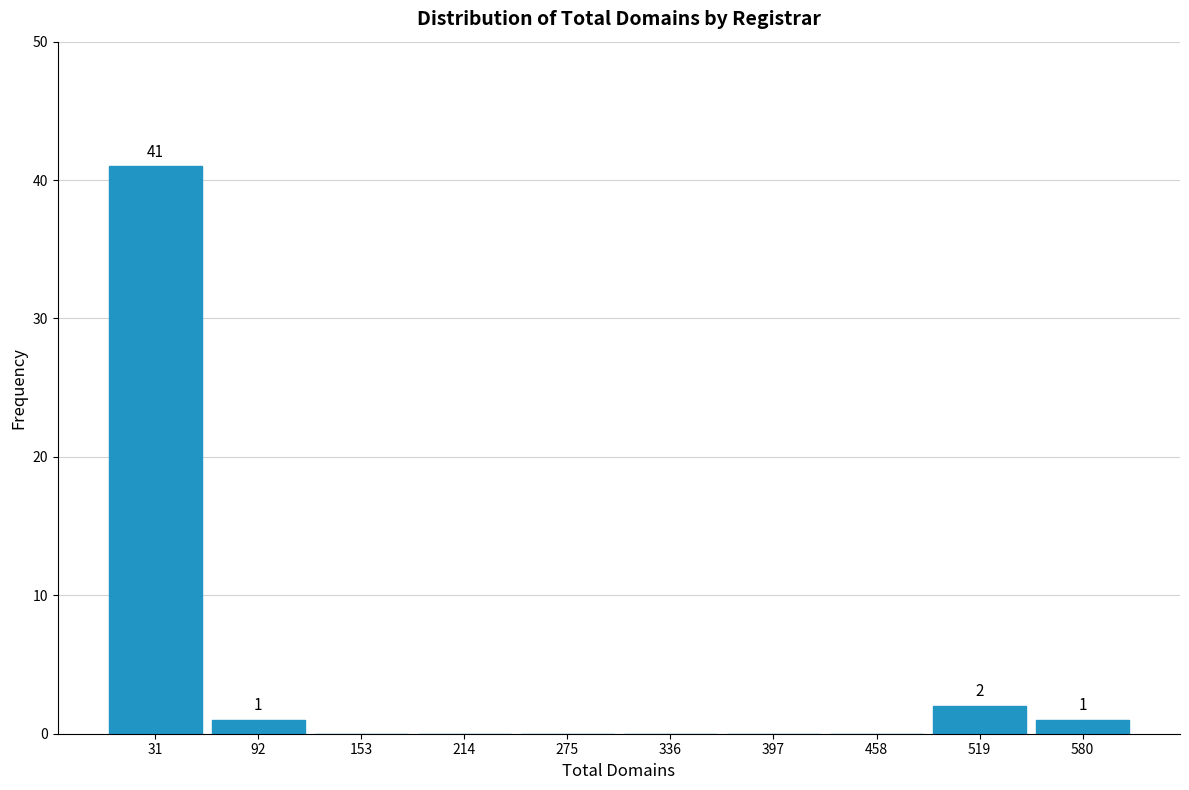

Which range on the x-axis has the tallest bar?

0 to 60